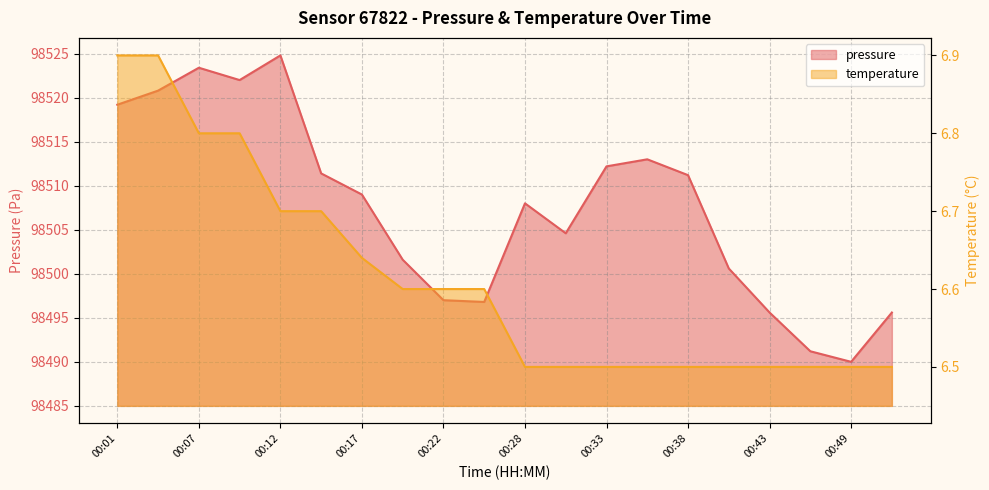

Is the value of pressure at 00:07 greater than the value of temperature at 00:33?

Yes